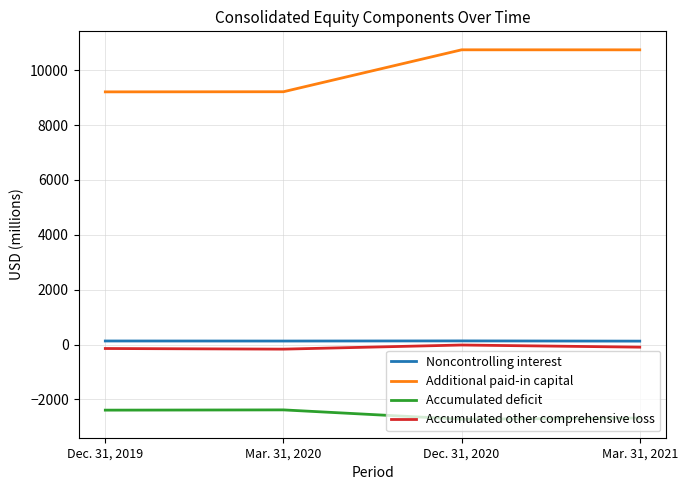

Which series changed the most between Mar. 31, 2020 and Mar. 31, 2021?

Additional paid-in capital